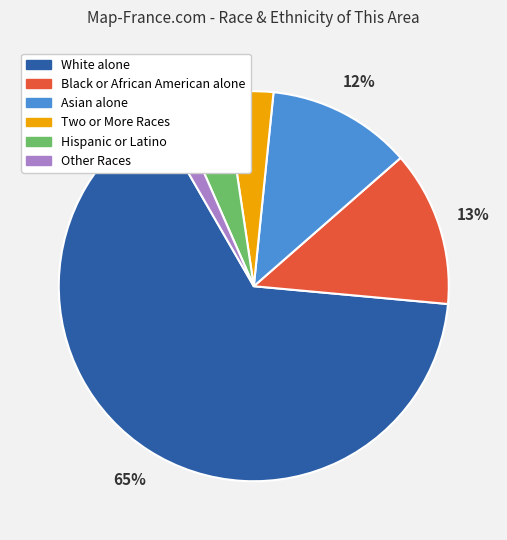

The Two or More Races slice represents 4% of the pie. True or false?

True